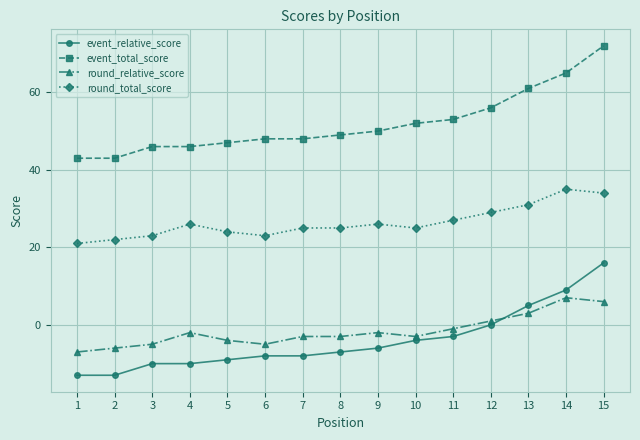

Is it true that event_total_score equals 49 at 8?

True